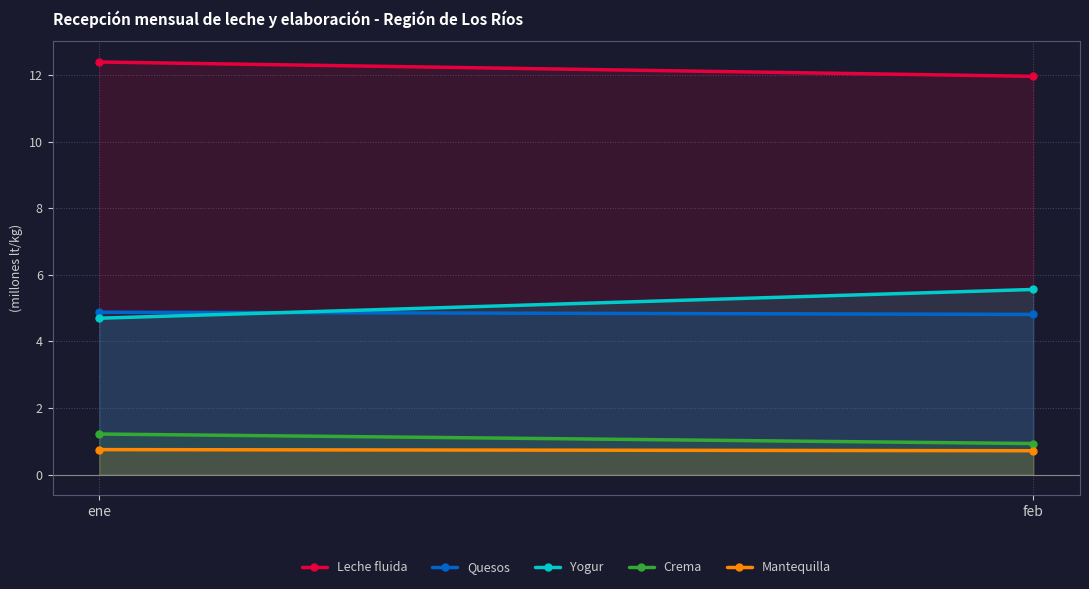

Reading left to right, list all the values displayed in this chart.

Leche fluida: 12389705	11959235
Quesos: 4877168	4810771
Yogur: 4696414	5560264
Crema: 1219687	933715
Mantequilla: 751960	718071